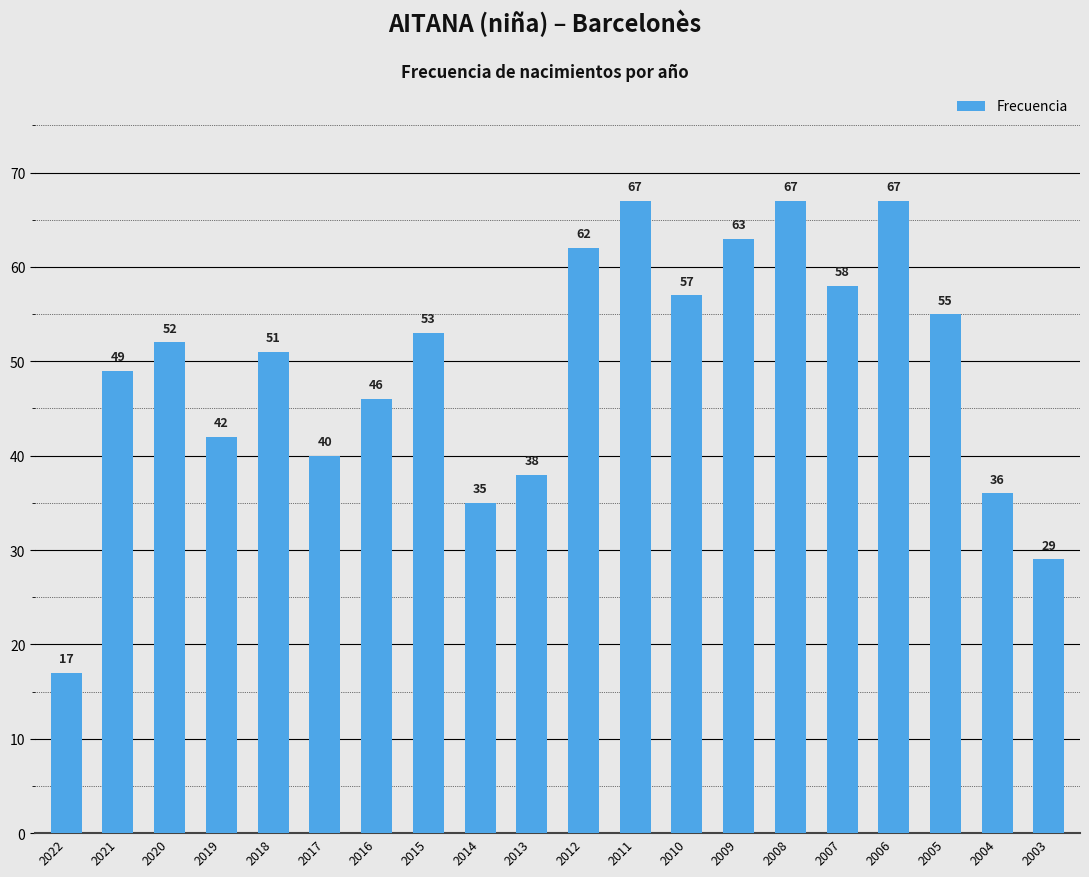

Reading left to right, extract all data points from this chart.

17	49	52	42	51	40	46	53	35	38	62	67	57	63	67	58	67	55	36	29